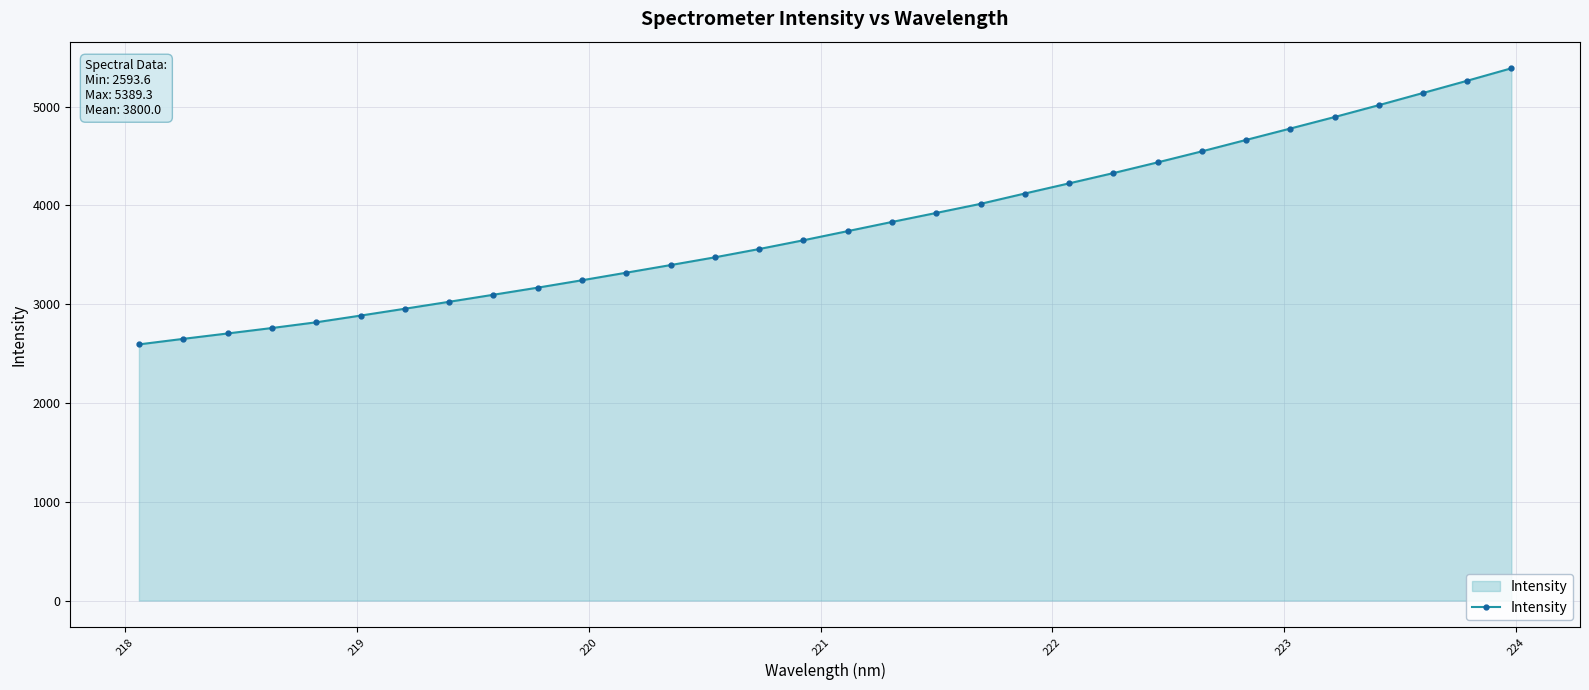

What is the sum of all values?

121614.8